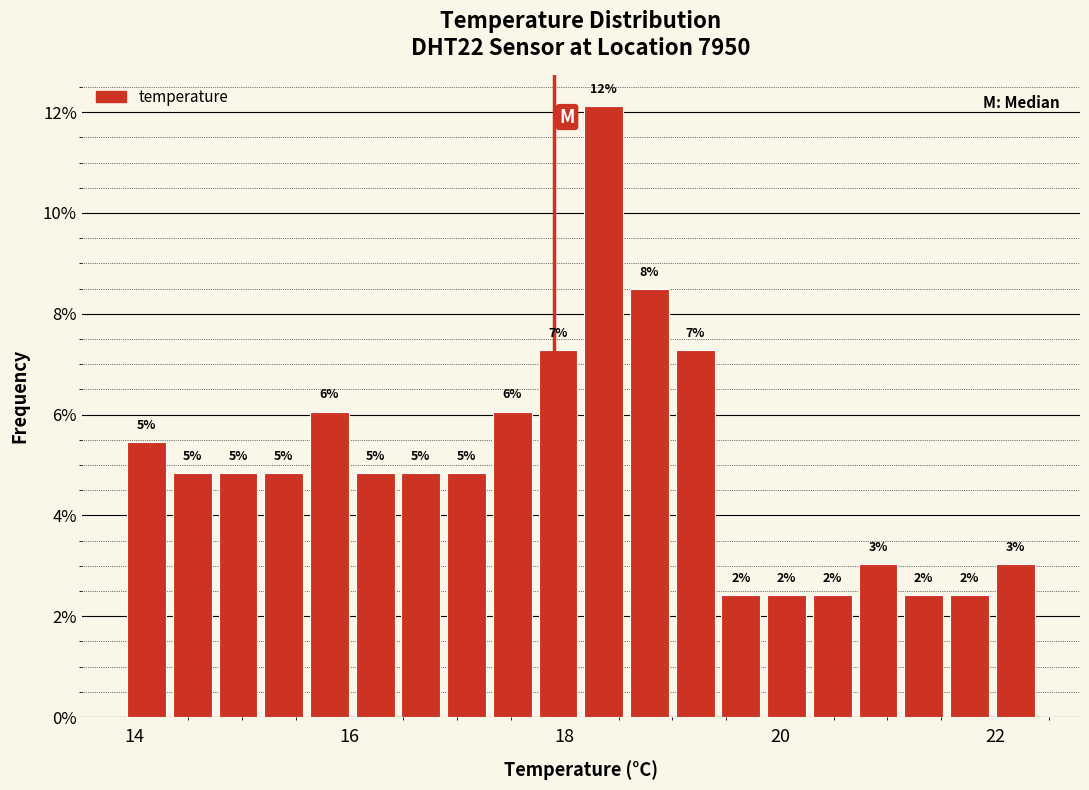

Around what value on the x-axis is the tallest bar? Give the approximate position of its centre, as read against the axis.

18.4